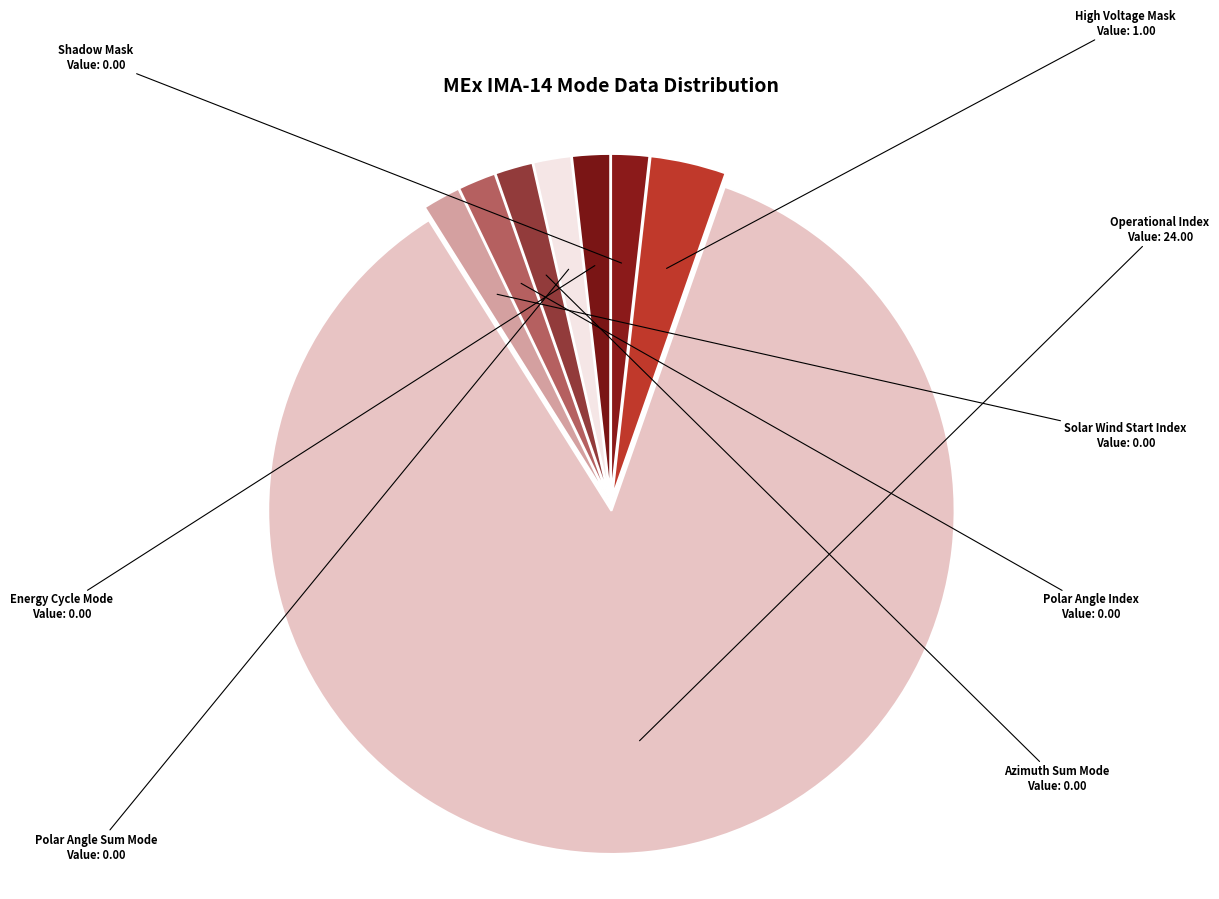

How many segments does this pie chart have?

8